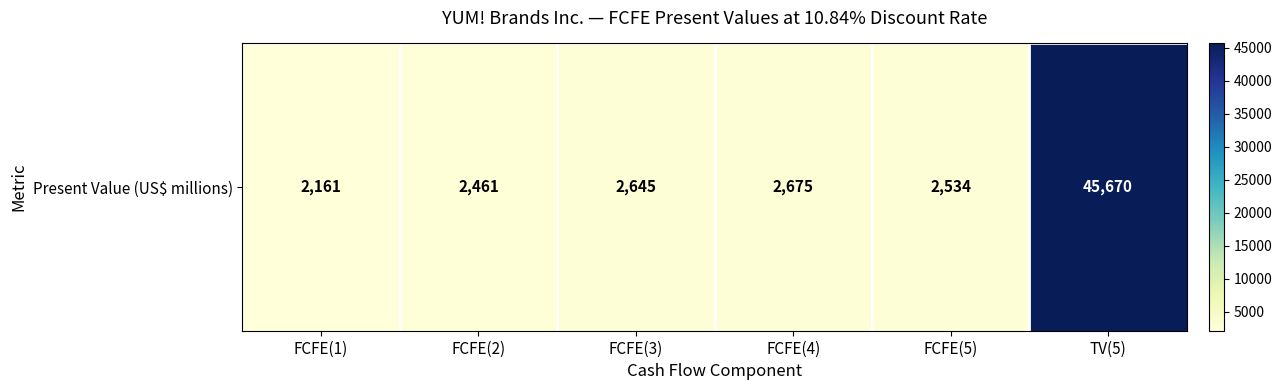

Between TV(5) and FCFE(5), which is larger?

TV(5)